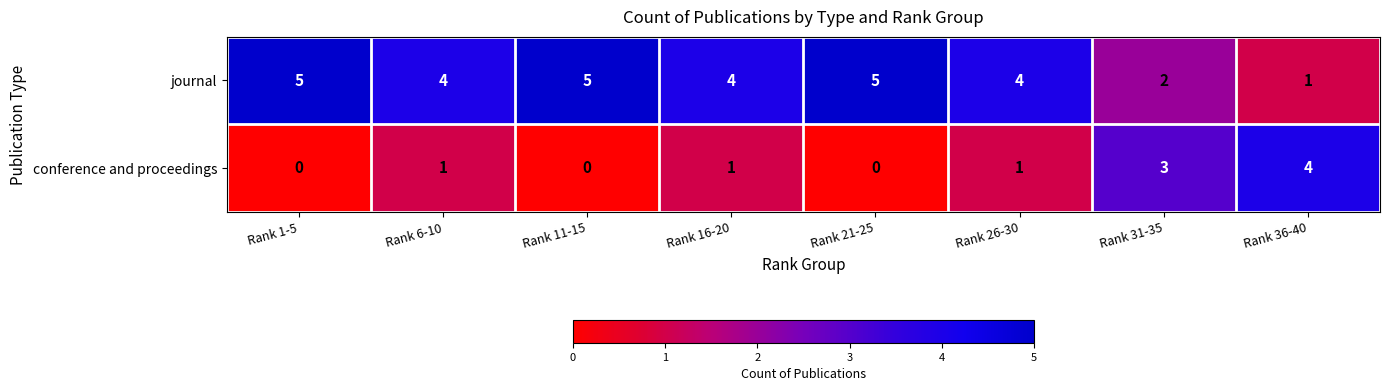

What is the sum of all journal values?

30